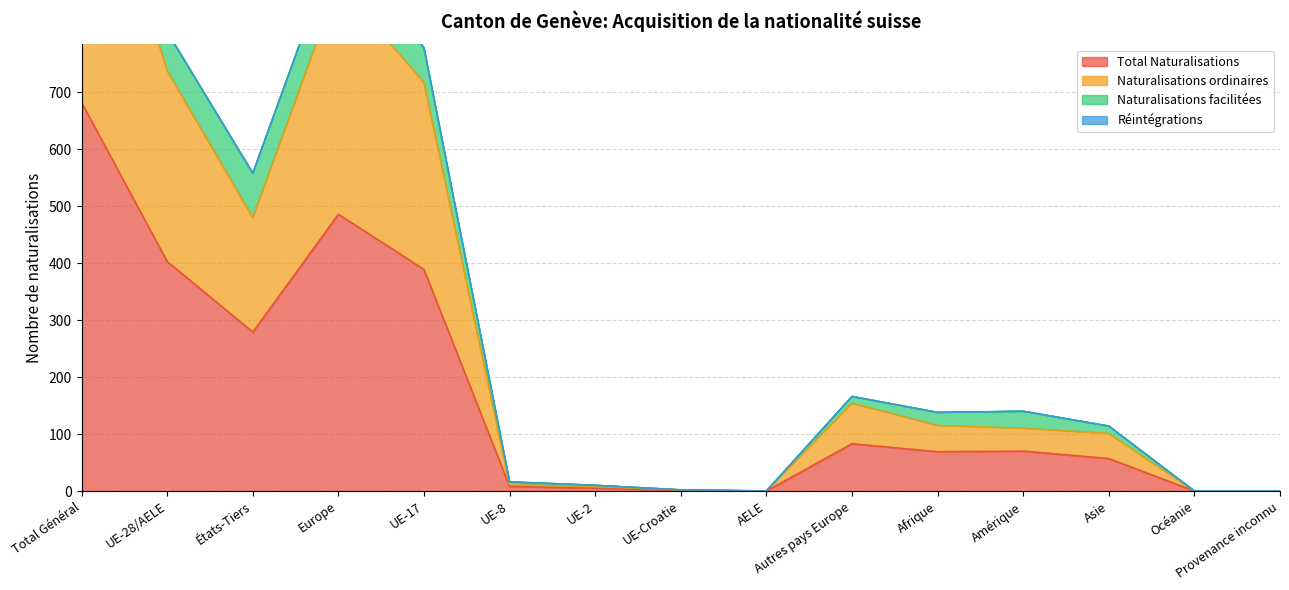

Does the chart have visible grid lines?

Yes